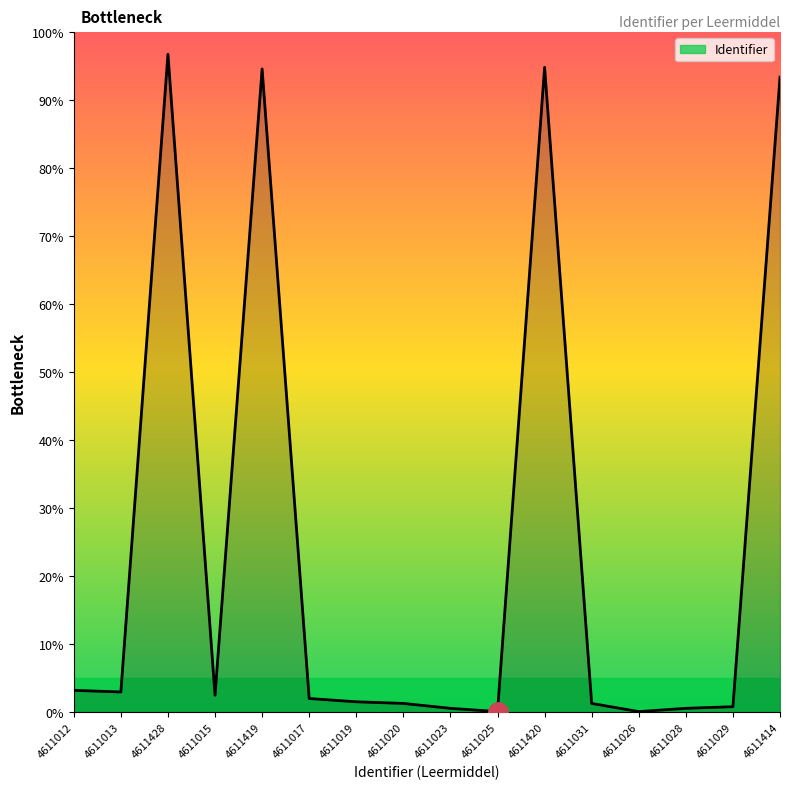

What is the difference between the maximum and minimum values?

96.6